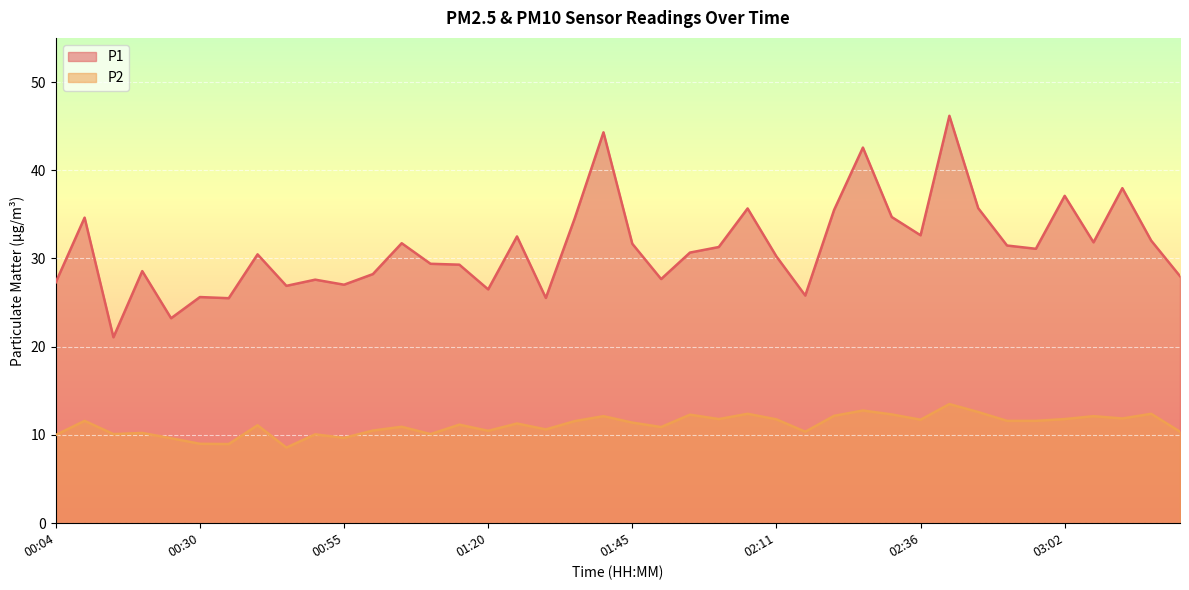

True or false: P2 and P1 cross at least once.

False